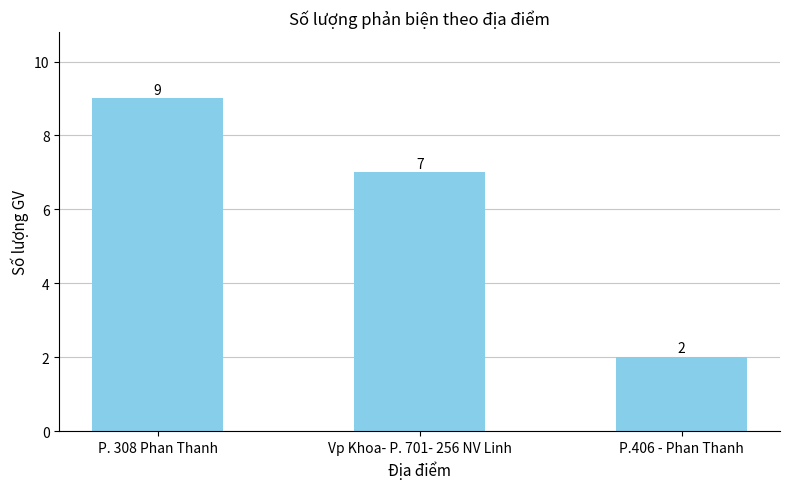

Rank the categories by value from lowest to highest.

P.406 - Phan Thanh, Vp Khoa- P. 701- 256 NV Linh, P. 308 Phan Thanh